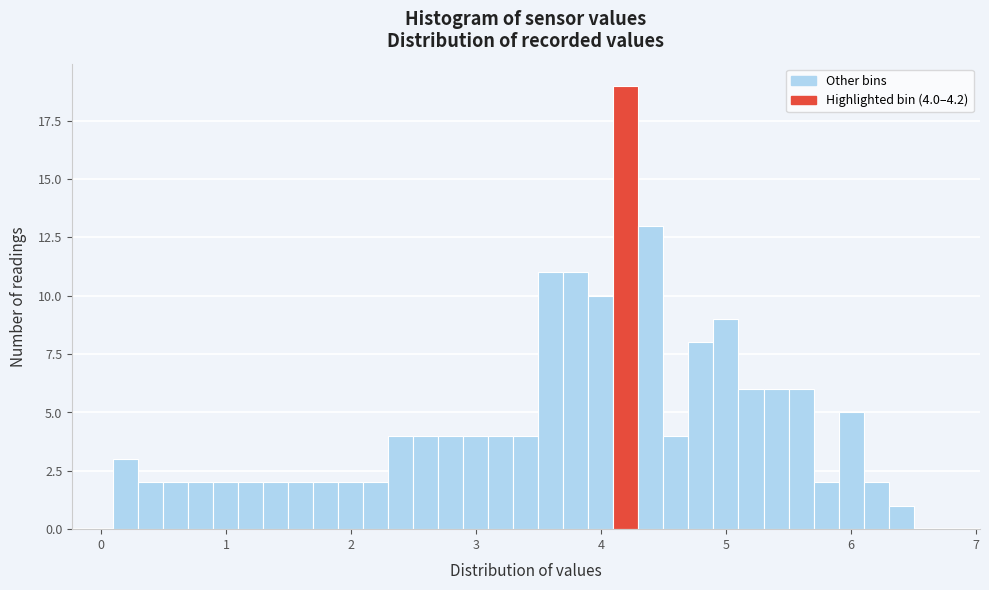

Read against the x-axis, roughly where is the centre of the tallest bar?

4.2